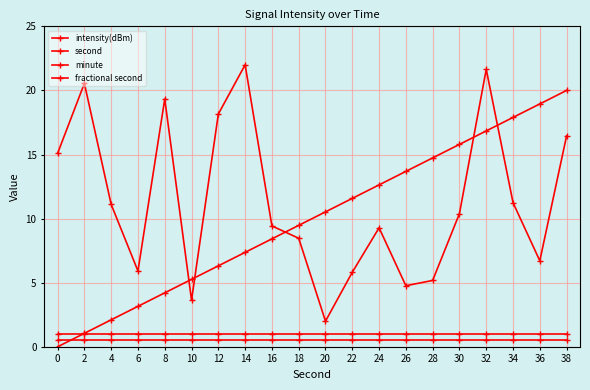

What is the sum of the intensity(dBm) values at 26 and 8?

24.1